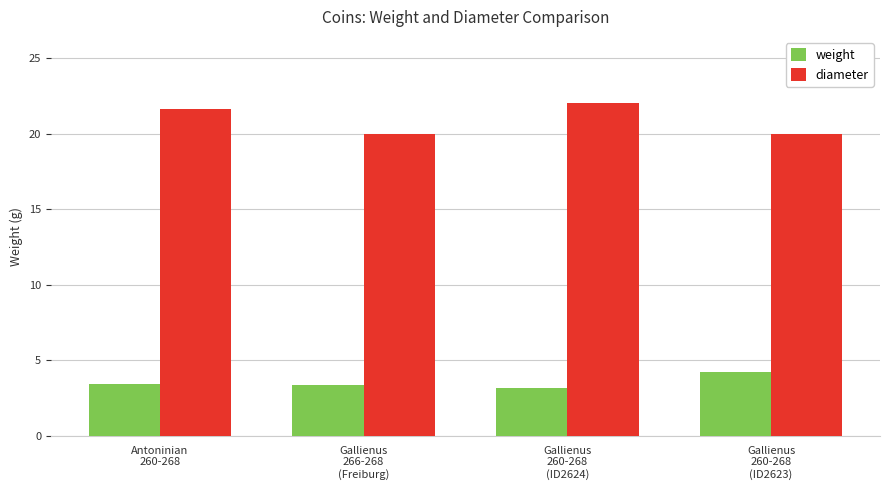

How many distinct data groups are displayed?

2